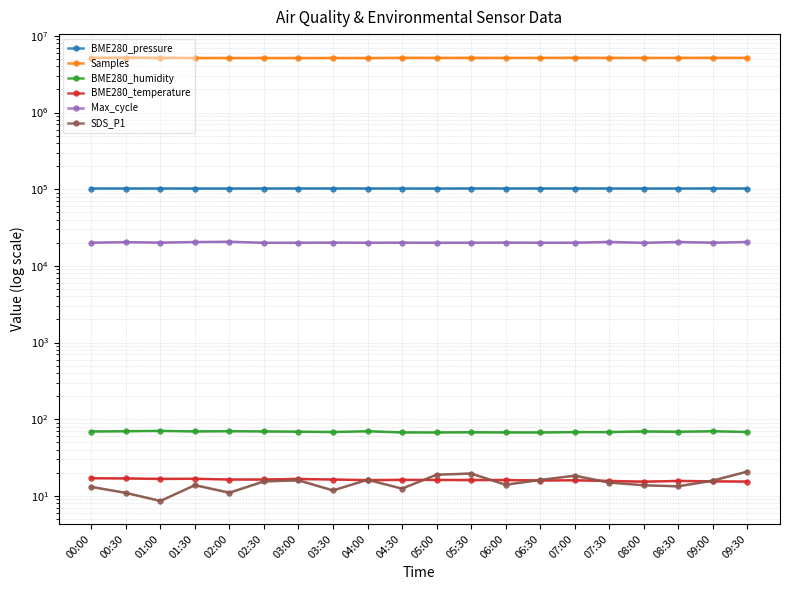

True or false: SDS_P1 has a value of 18.9 at 05:00.

True